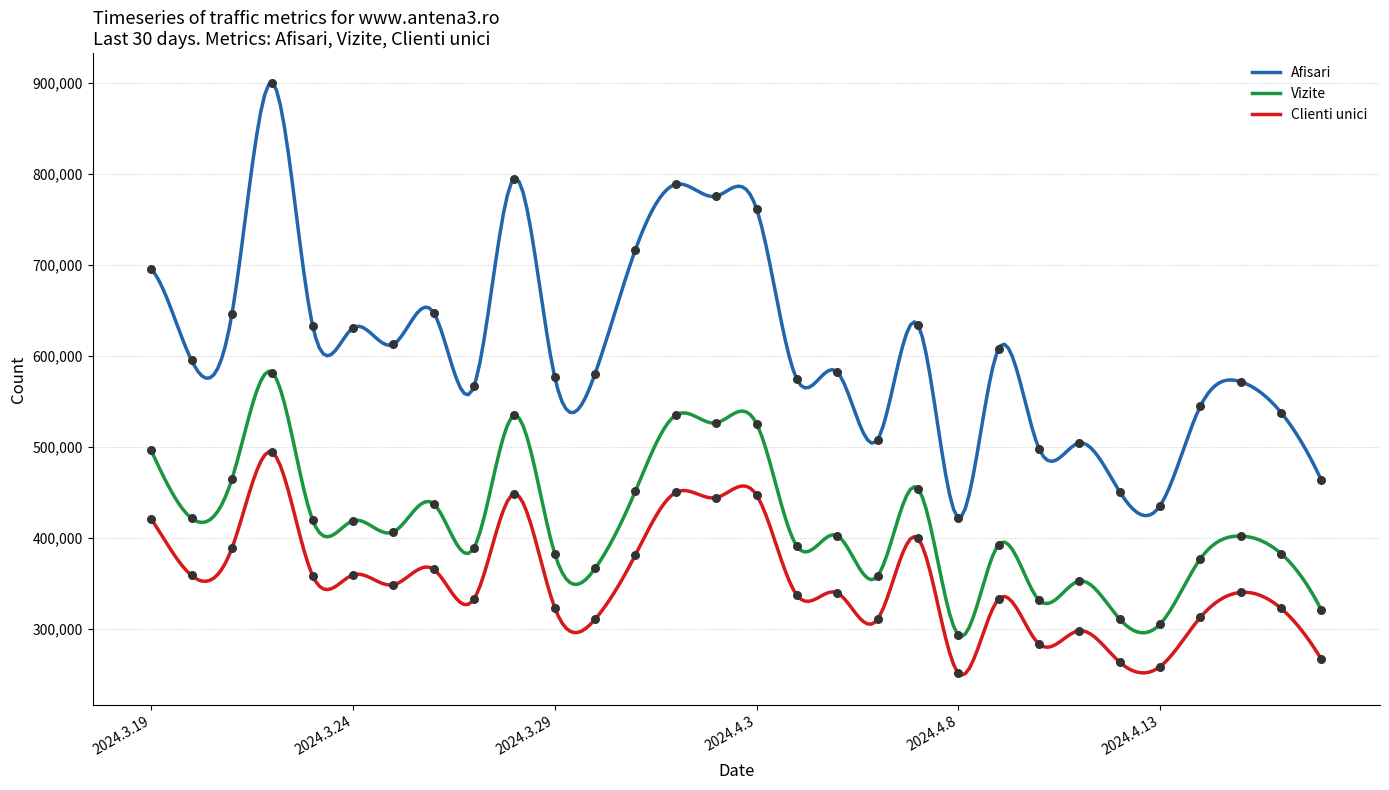

At how many categories does at least one series exceed 526654?

23